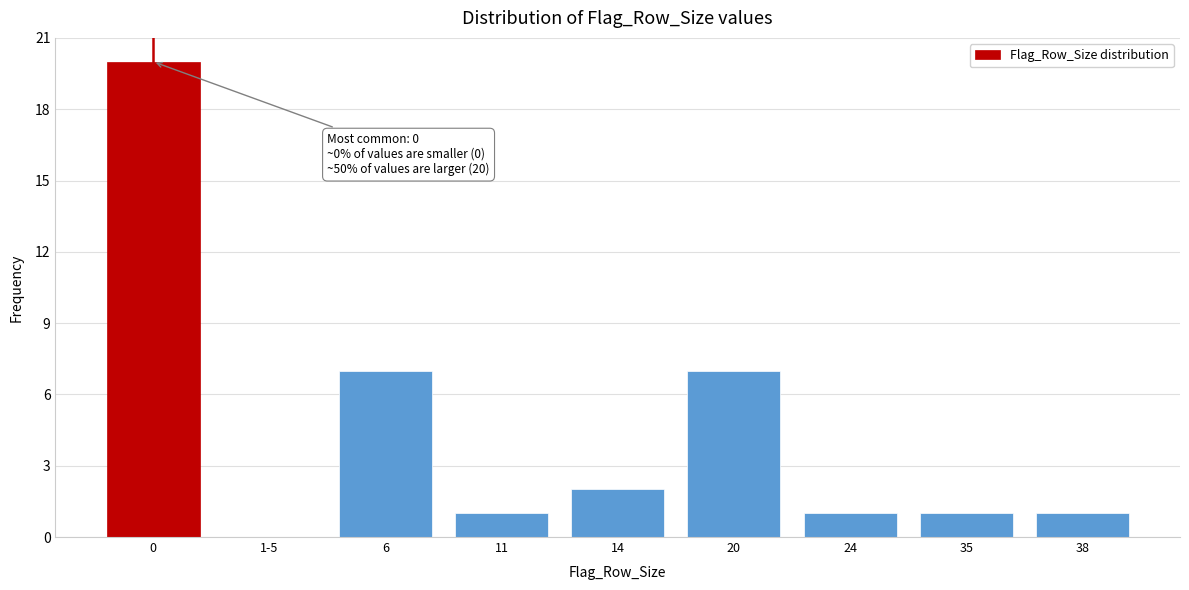

Reading left to right, what are all the values shown in this chart?

0=20	1-5=0	6=7	11=1	14=2	20=7	24=1	35=1	38=1